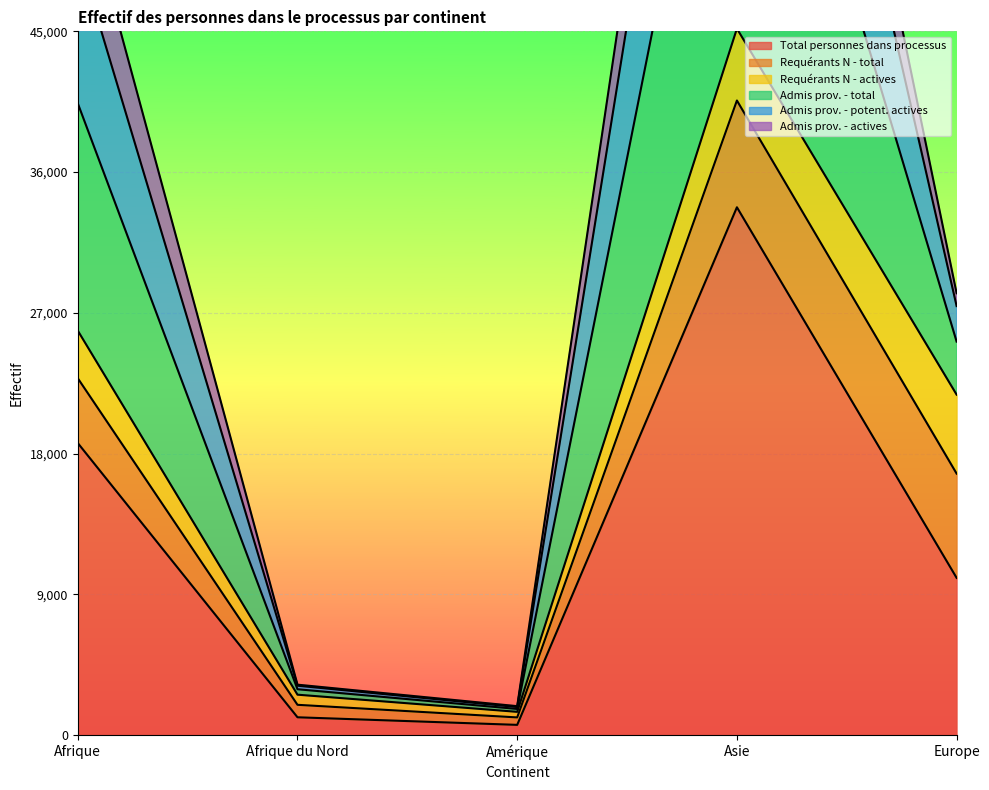

The Total personnes dans processus series shows 5091 at Europe. True or false?

False